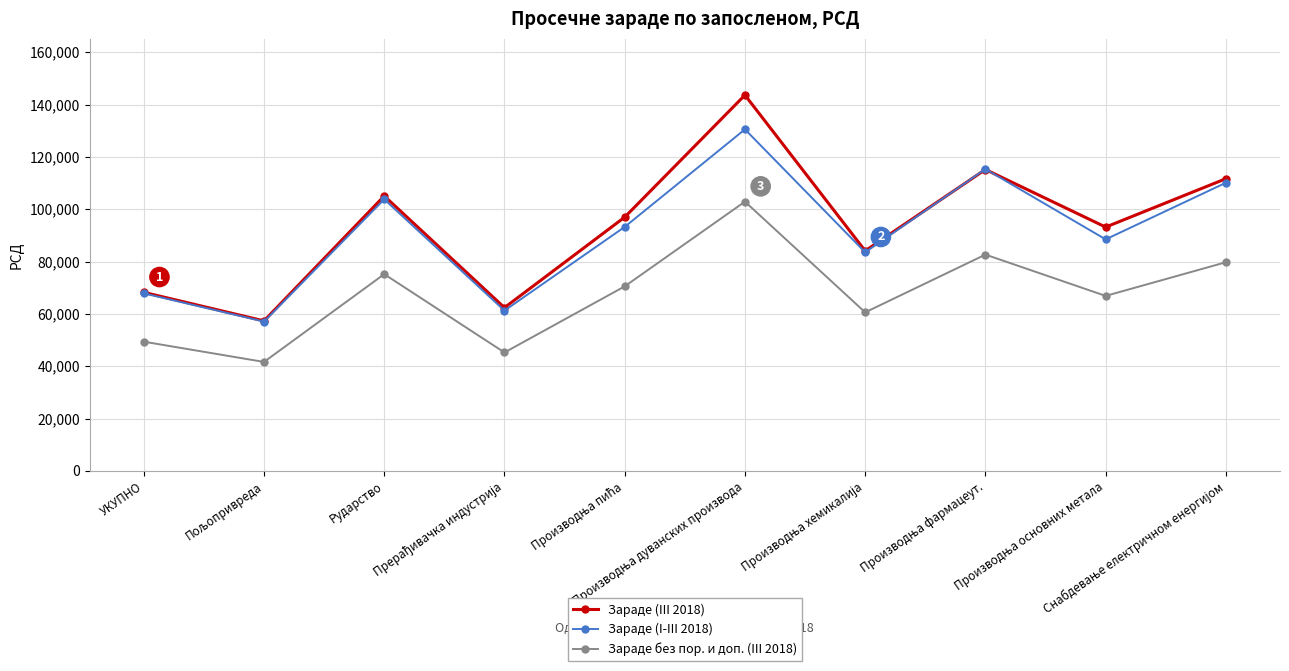

Rank the series by their maximum value, from highest to lowest.

Зараде (III 2018), Зараде (I-III 2018), Зараде без пор. и доп. (III 2018)